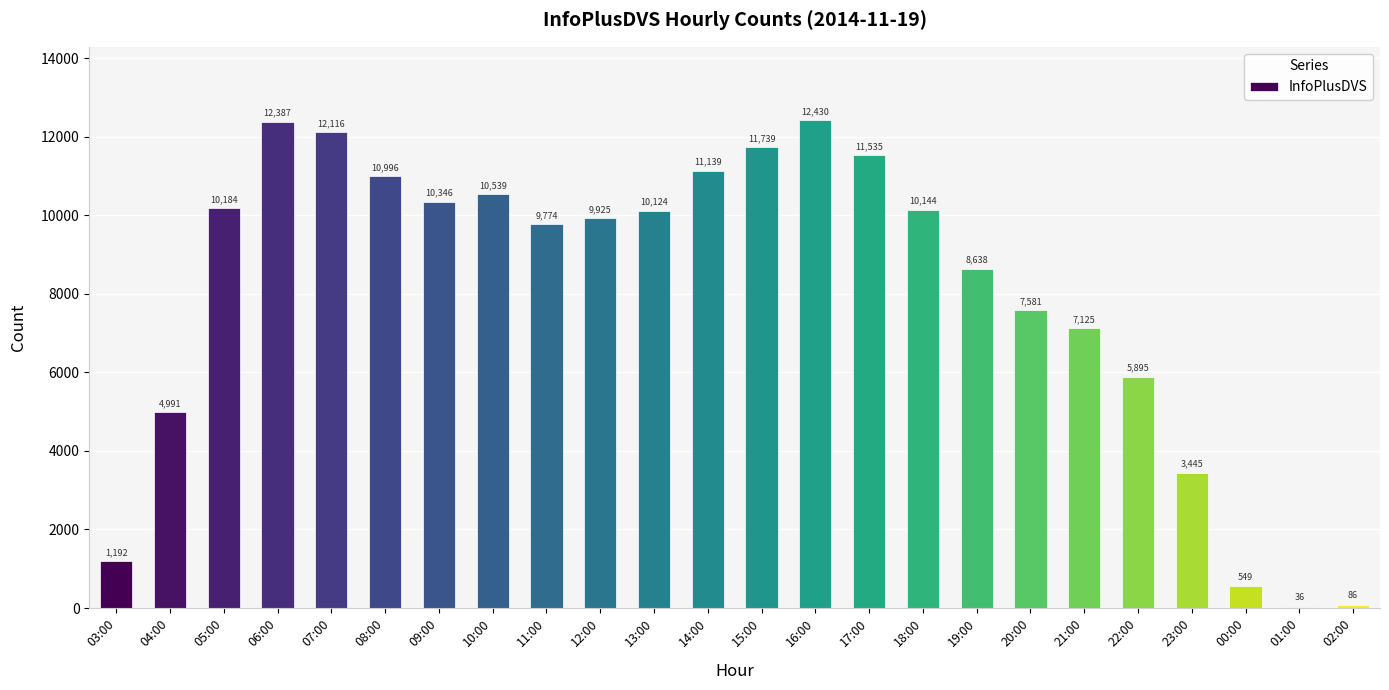

At which label does the data first exceed 10124?

05:00